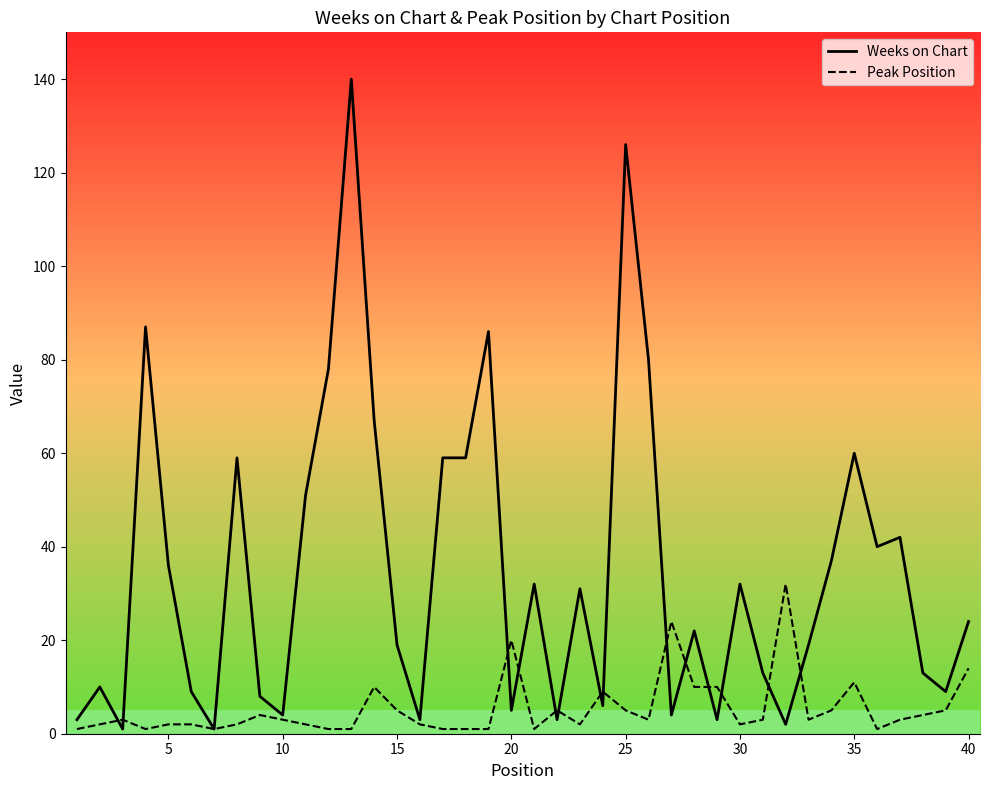

How many lines are shown in the chart?

2